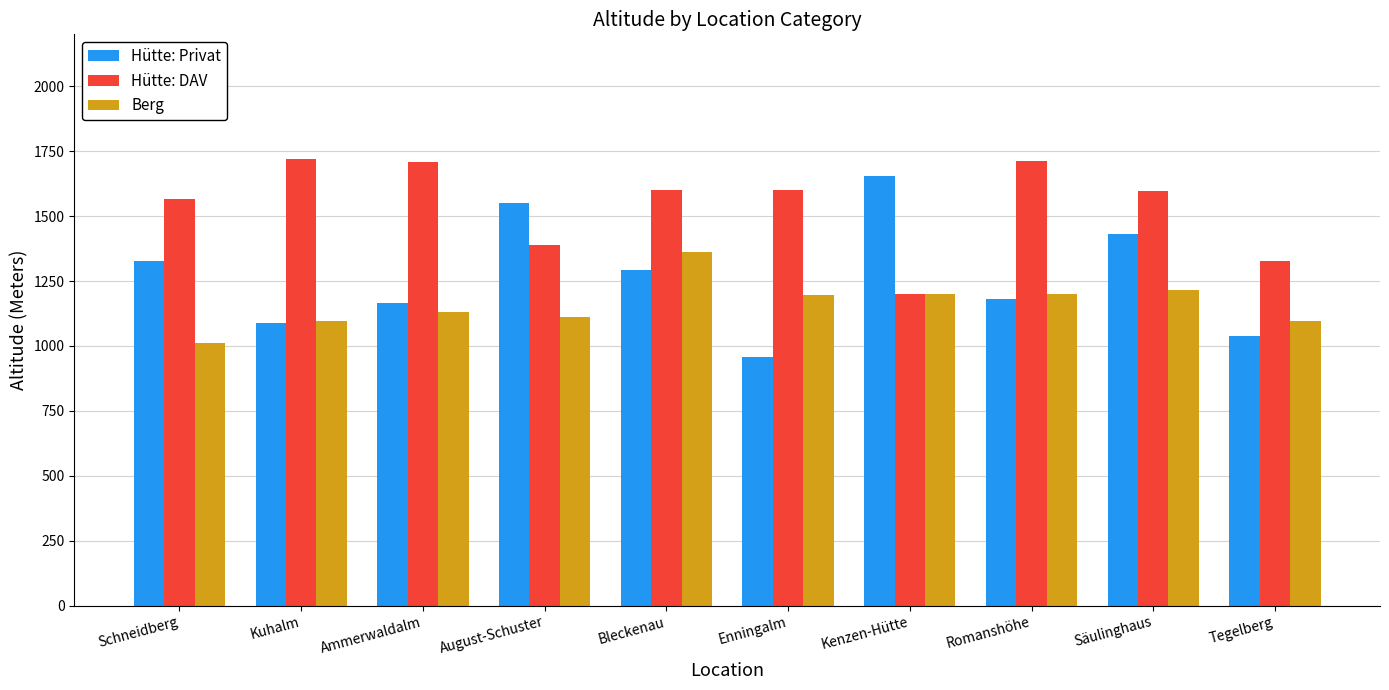

What is the total value across all series at Ammerwaldalm?

4004